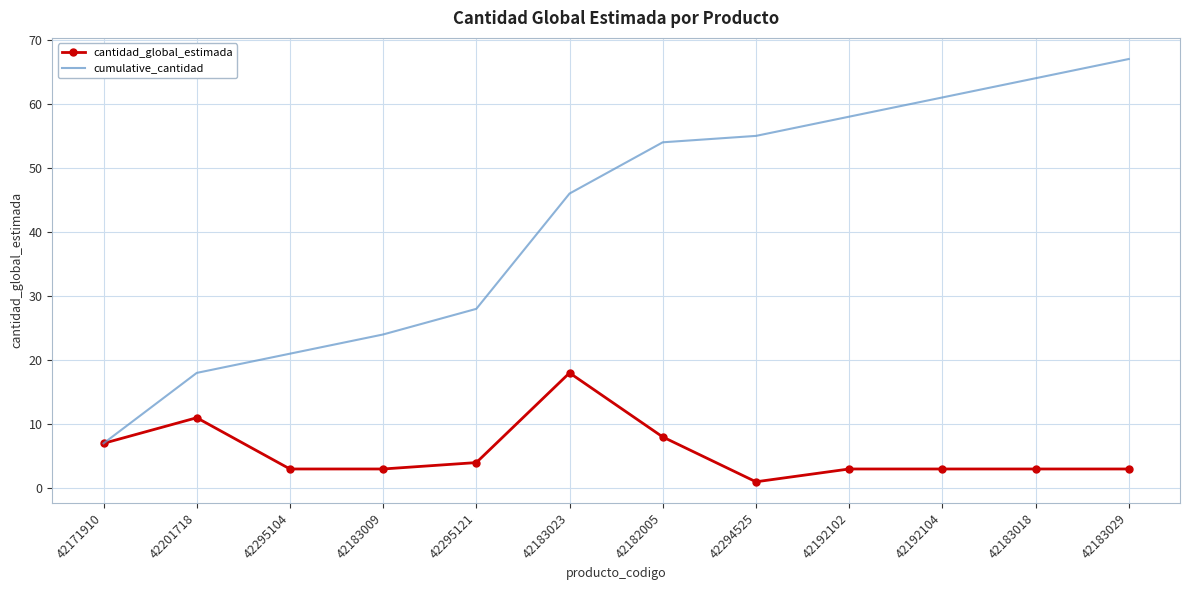

What is the smallest value displayed?

1